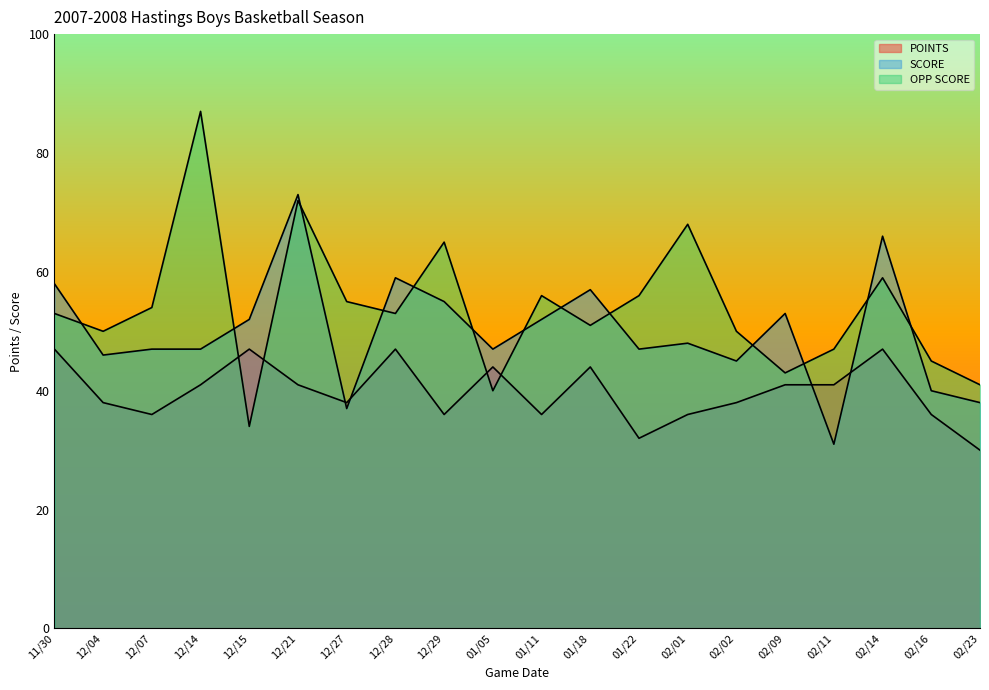

What are all the series names shown in the legend?

POINTS, SCORE, OPP SCORE